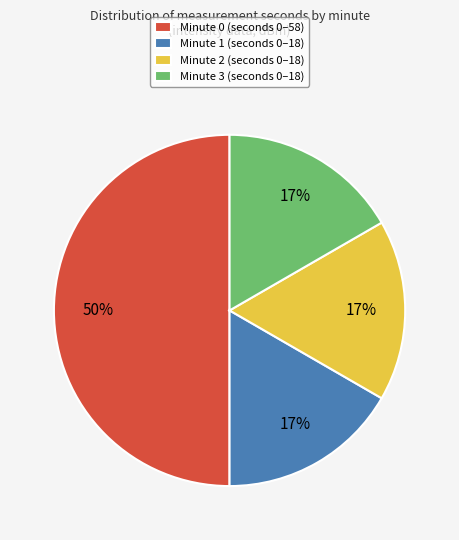

To the nearest percent, what is the difference between the Minute 2 (seconds 0–18) and Minute 0 (seconds 0–58) slice percentages?

33%